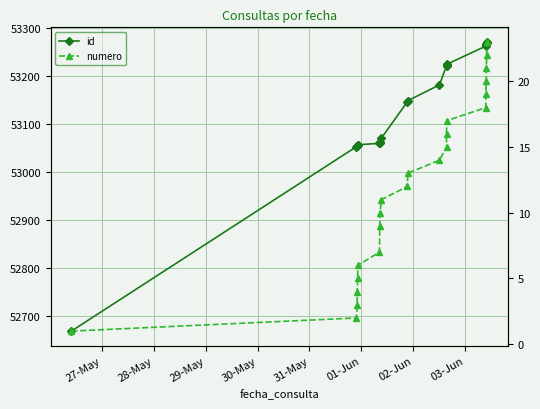

How many lines are shown in the chart?

2